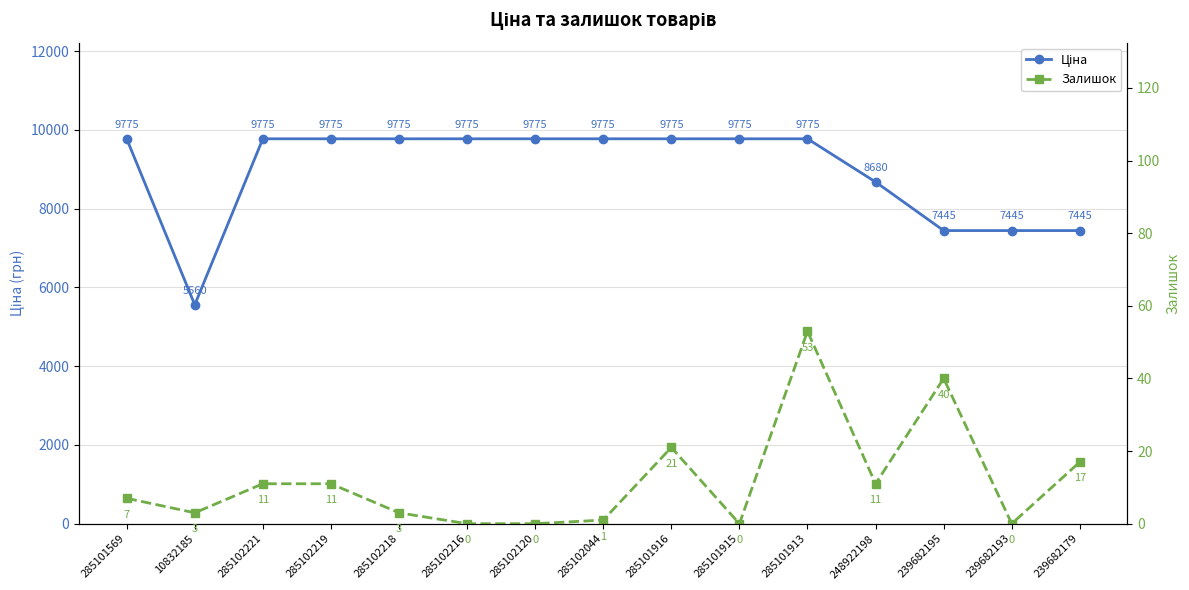

Rank the series by their average value, from lowest to highest.

Залишок, Ціна